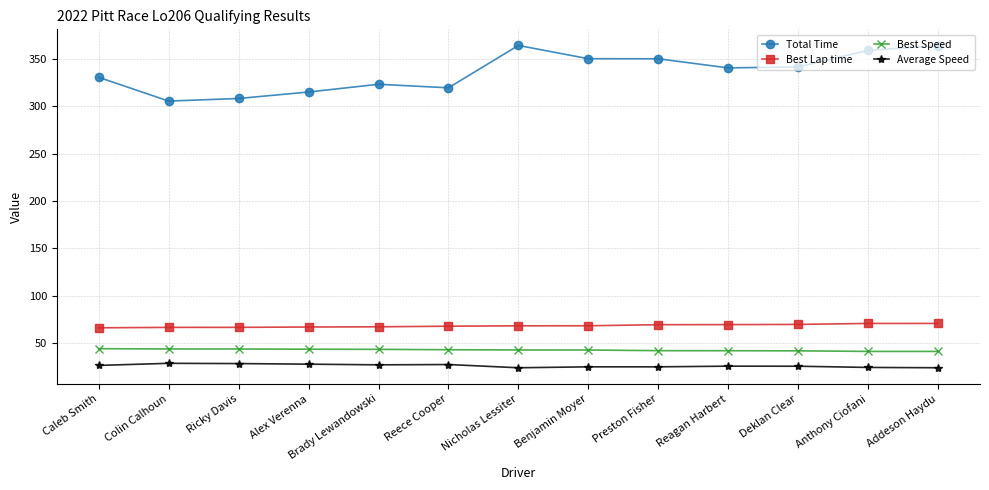

Rank the series at Nicholas Lessiter from highest to lowest value.

Total Time, Best Lap time, Best Speed, Average Speed